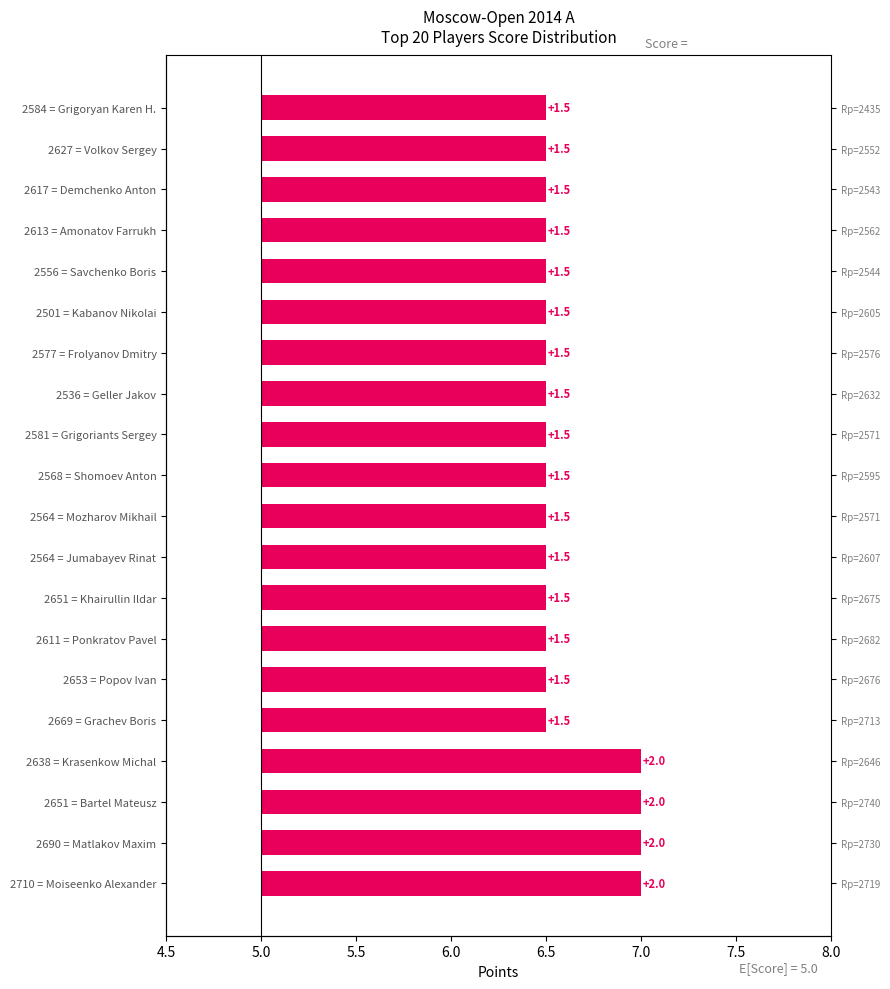

True or false: the data shows 0.7 at 2627 = Volkov Sergey.

False